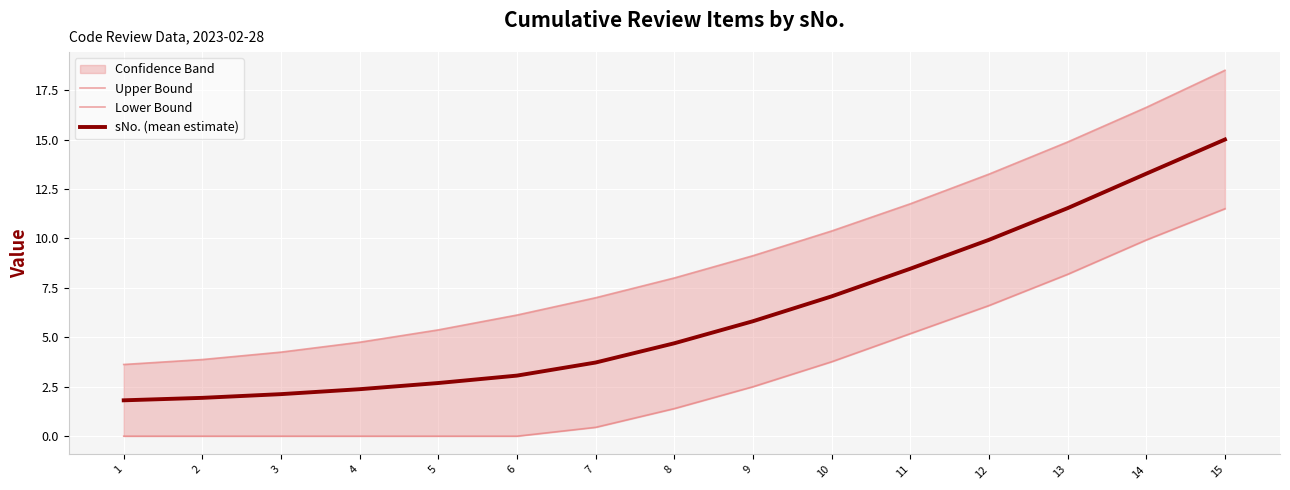

The value of Lower Bound at 1 is -5.9. True or false?

False